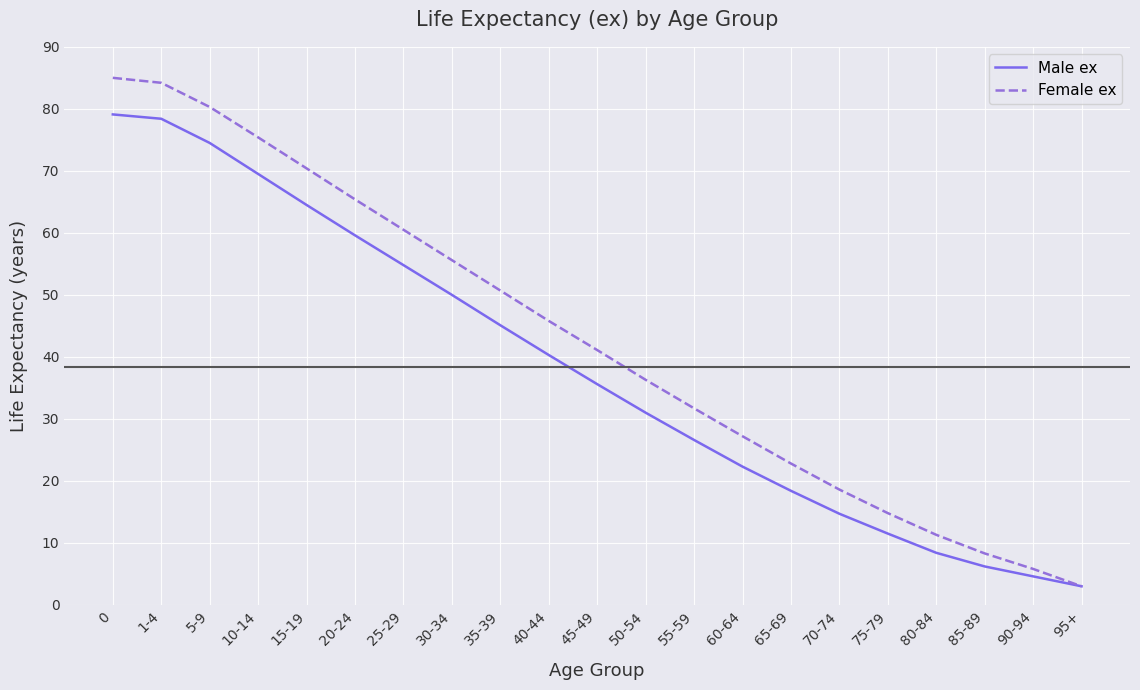

Is the value of Male ex at 50-54 greater than the value of Female ex at 80-84?

Yes